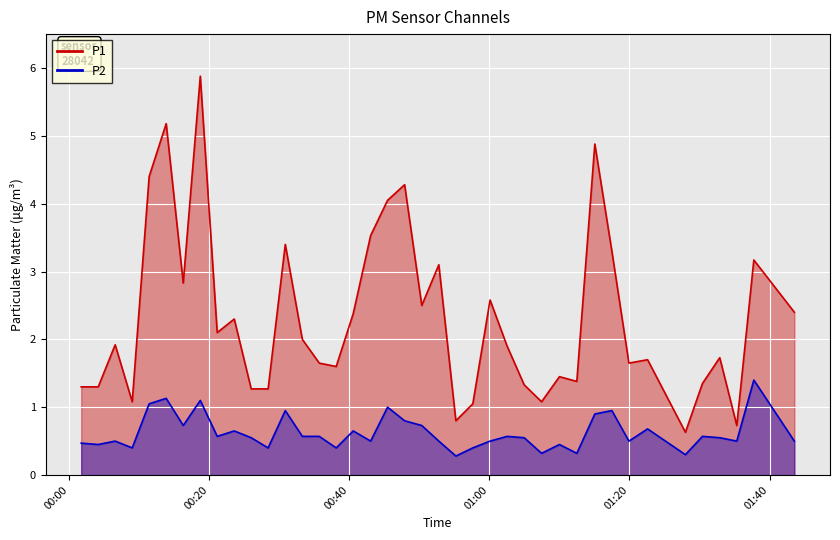

Reading left to right, extract all data points from this chart.

P1: 1.3	1.3	1.9	1.1	4.4	5.2	2.8	5.9	2.1	2.3	1.3	1.3	3.4	2.0	1.6	1.6	2.4	3.5	4.0	4.3	2.5	3.1	0.8	1.1	2.6	1.9	1.3	1.1	1.4	1.4	4.9	3.3	1.6	1.7	0.6	1.4	1.7	0.7	3.2	2.4
P2: 0.5	0.5	0.5	0.4	1.1	1.1	0.7	1.1	0.6	0.7	0.6	0.4	0.9	0.6	0.6	0.4	0.7	0.5	1.0	0.8	0.7	0.5	0.3	0.4	0.5	0.6	0.6	0.3	0.5	0.3	0.9	0.9	0.5	0.7	0.3	0.6	0.6	0.5	1.4	0.5